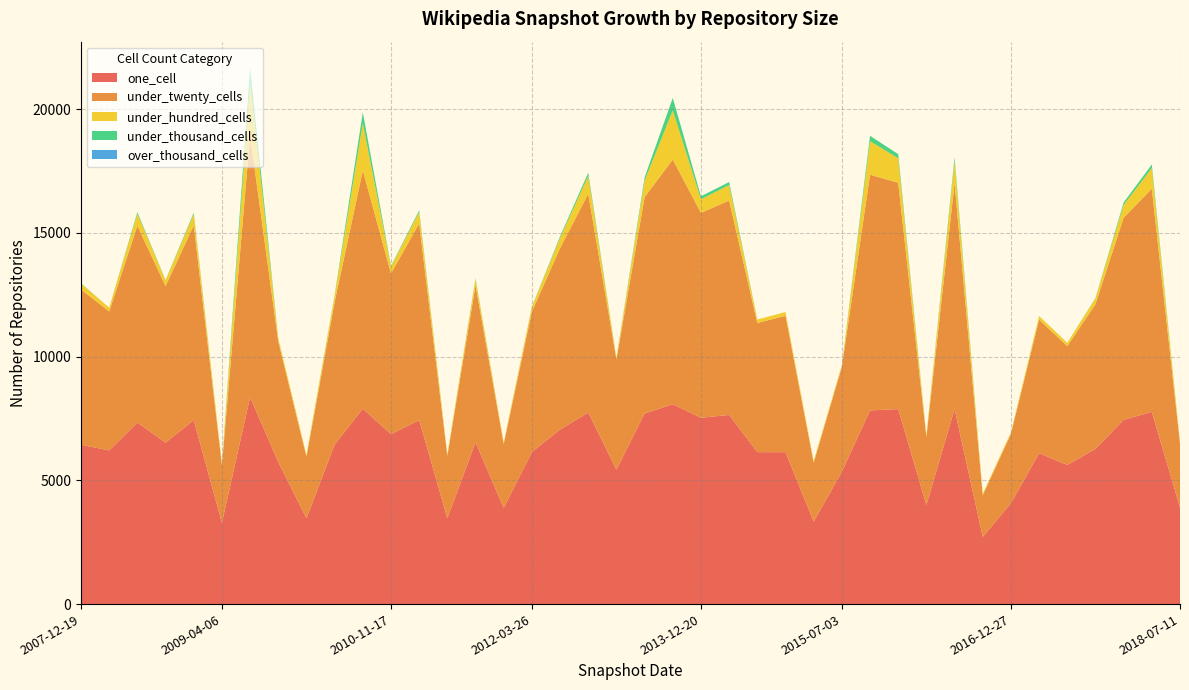

Reading left to right, list all the values displayed in this chart.

one_cell: 6439	6209	7336	6524	7435	3286	8361	5740	3464	6447	7893	6865	7436	3465	6541	3882	6145	7053	7739	5431	7698	8076	7528	7644	6140	6139	3332	5347	7826	7879	4002	7883	2717	4075	6097	5622	6270	7446	7766	3903
under_twenty_cells: 6273	5617	7952	6322	7862	2331	10579	4870	2494	5756	9633	6493	7944	2520	6345	2584	5668	7329	8841	4455	8747	9887	8281	8663	5219	5513	2384	4240	9525	9145	2750	9134	1681	2803	5395	4801	5850	8167	9017	2588
under_hundred_cells: 238	152	485	233	460	64	2137	136	65	253	1903	275	468	65	256	64	190	416	721	68	667	1987	550	627	139	150	64	68	1354	989	63	888	63	63	150	135	234	517	836	64
under_thousand_cells: 14	0	63	14	61	0	566	0	0	30	439	30	62	0	30	0	14	60	129	0	127	503	119	122	0	0	0	0	218	168	0	152	0	0	0	0	14	97	144	0
over_thousand_cells: 0	0	0	0	0	0	1	0	0	0	0	0	0	0	0	0	0	0	0	0	0	0	0	0	0	0	0	0	0	0	0	0	0	0	0	0	0	0	0	0